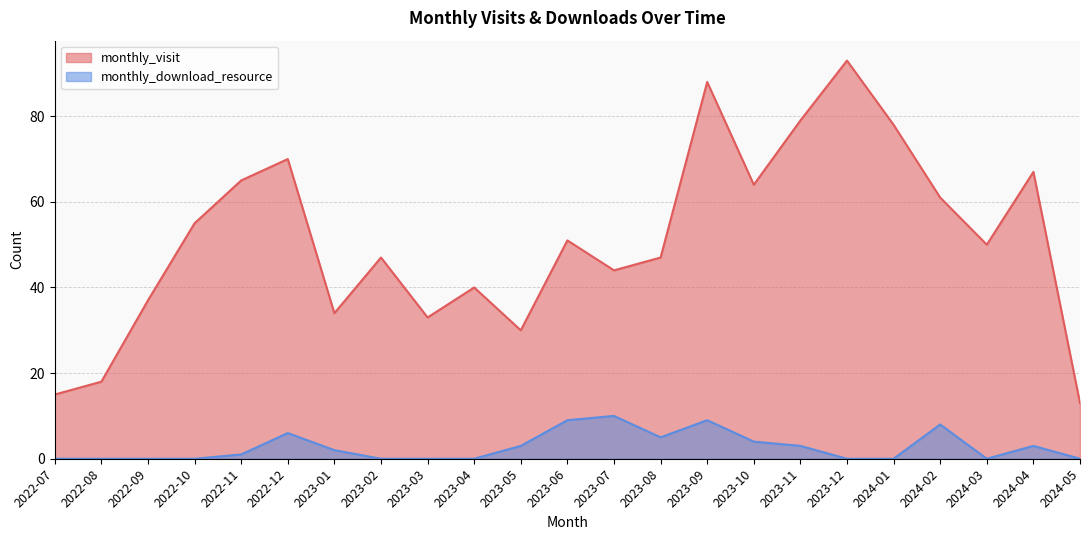

How many interior local peaks does the monthly_visit series have?

7